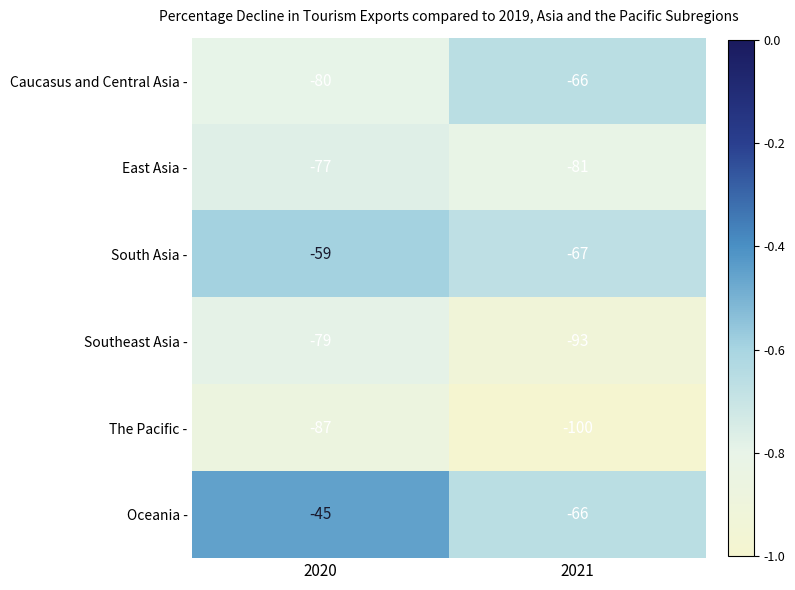

At which category is the sum across all series the highest?

2020